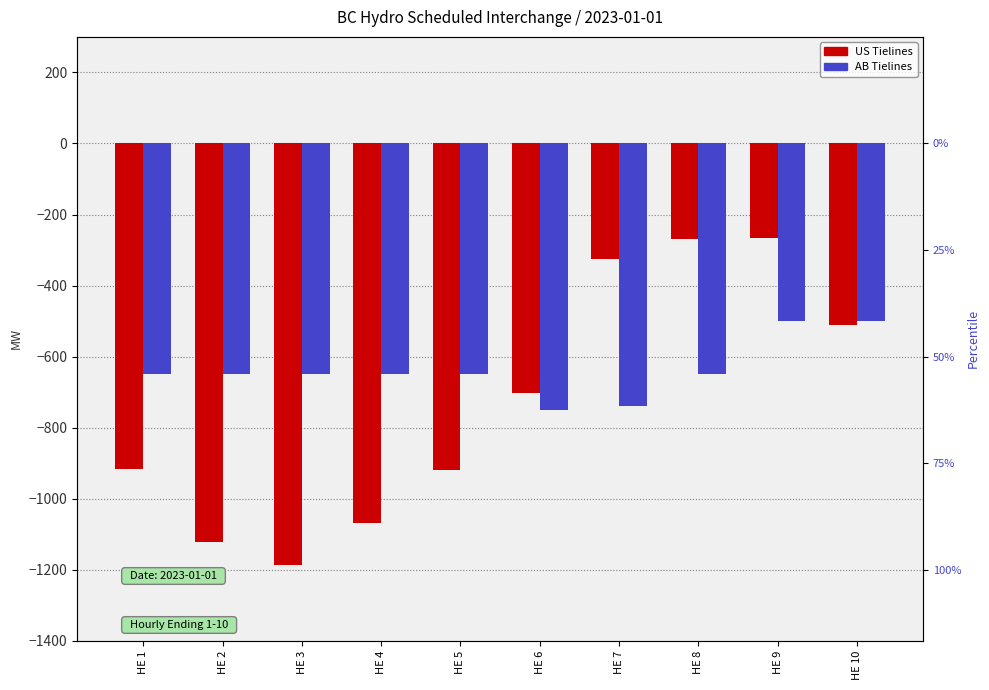

What is the greatest value displayed?

-265